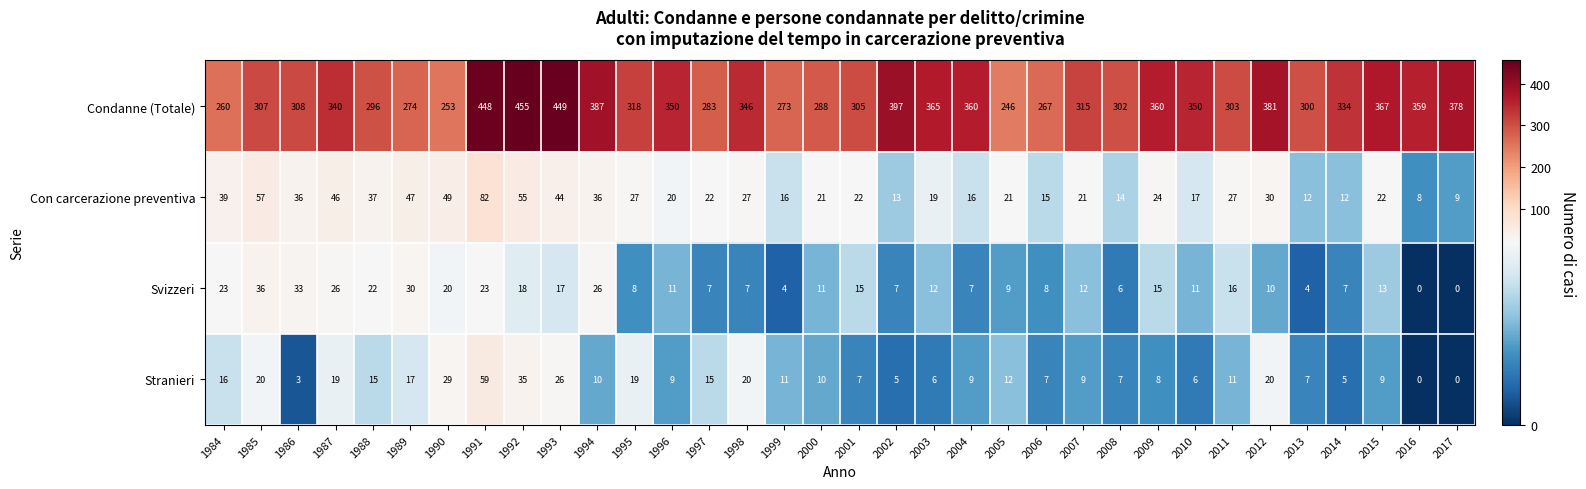

What is the maximum value for Con carcerazione preventiva?

82